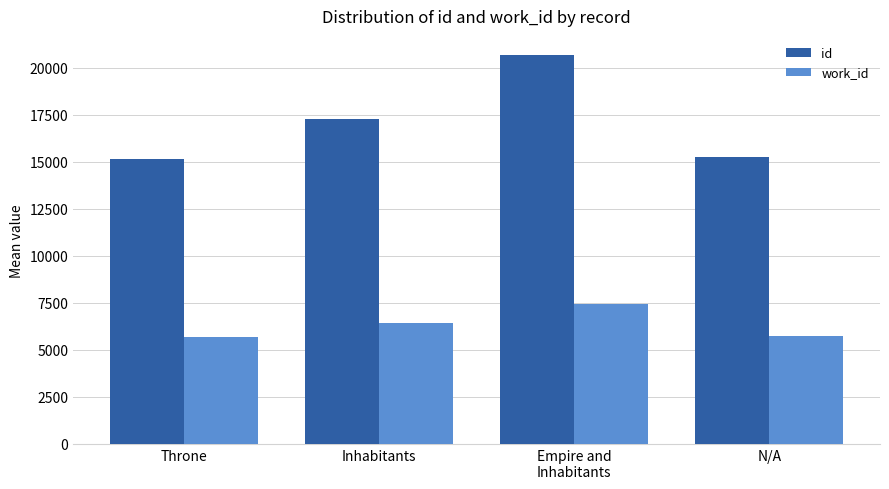

What is the value of the id bar at the 1st from the left?

15163.0